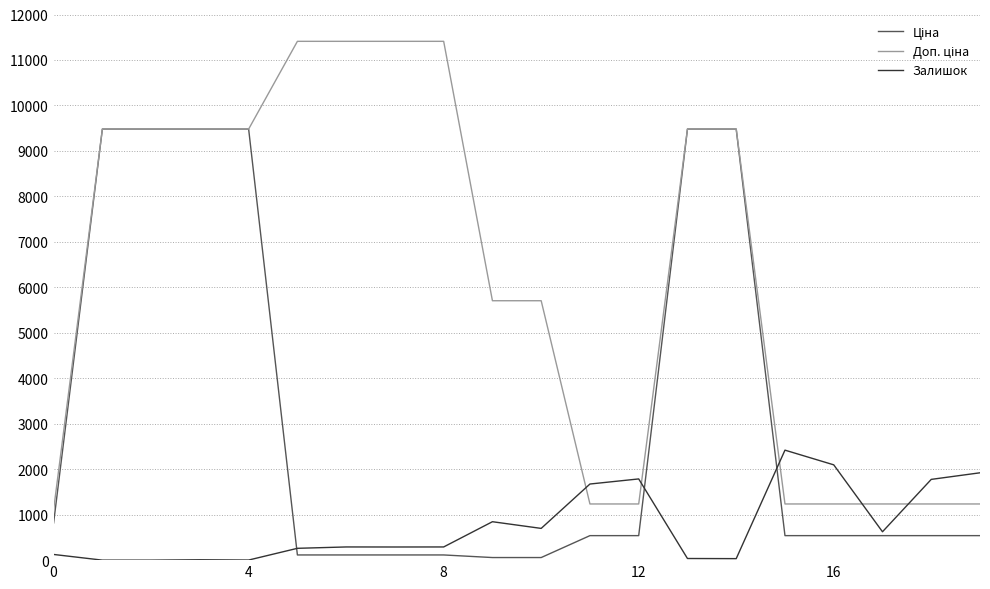

What is the maximum value shown in the chart?

11410.0